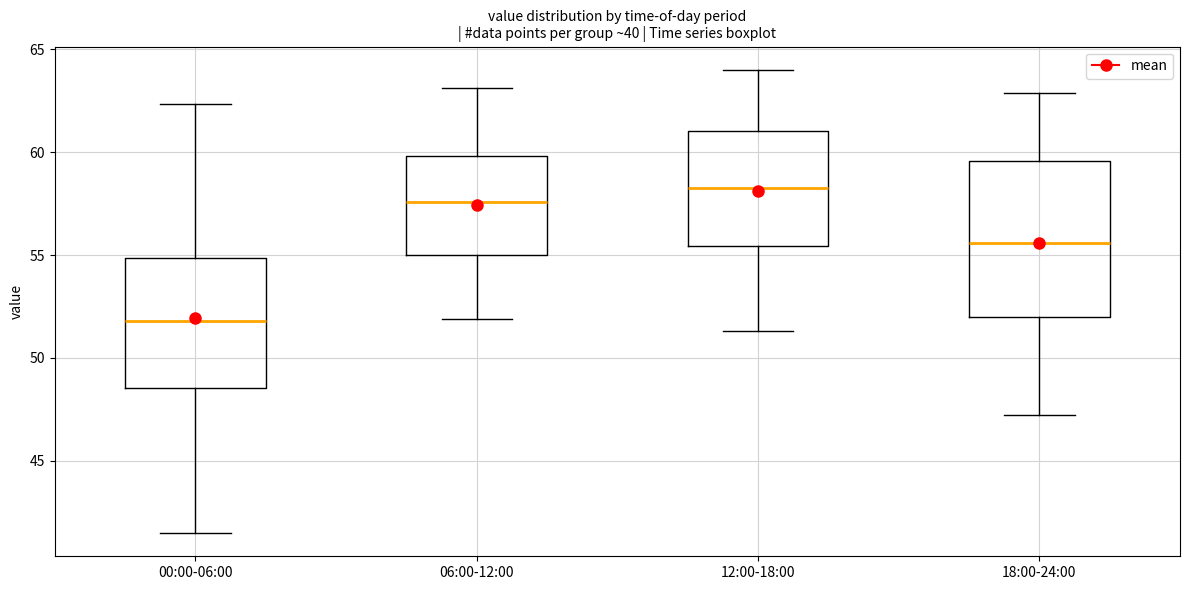

Reading left to right, transcribe this box plot: for each box, give where its median line is, the range the box spans, and where its two whiskers end, as read against the y-axis. The values are not printed on the chart, so give them approximately, as read against the axis.

00:00-06:00: median 52.0, box 48.5 to 55.0, whiskers 41.5 to 62.5
06:00-12:00: median 57.5, box 55.0 to 60.0, whiskers 52.0 to 63.0
12:00-18:00: median 58.5, box 55.5 to 61.0, whiskers 51.5 to 64.0
18:00-24:00: median 55.5, box 52.0 to 59.5, whiskers 47.0 to 63.0